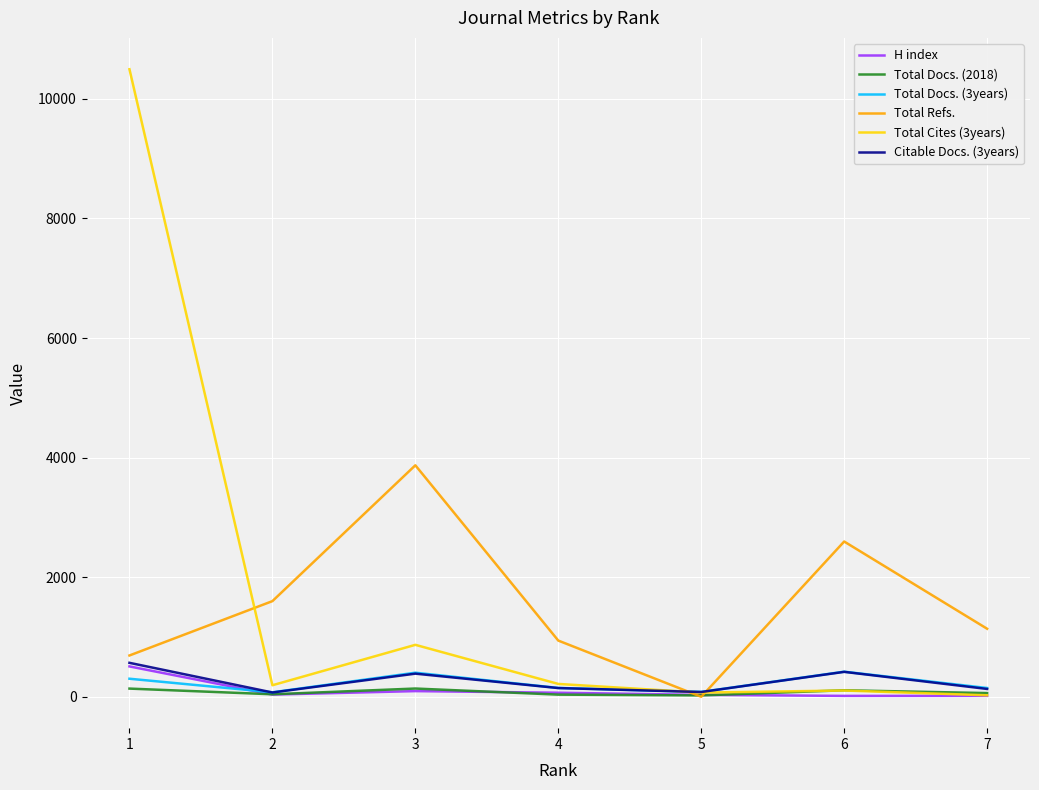

The value of Total Refs. at 4 is 940. True or false?

True